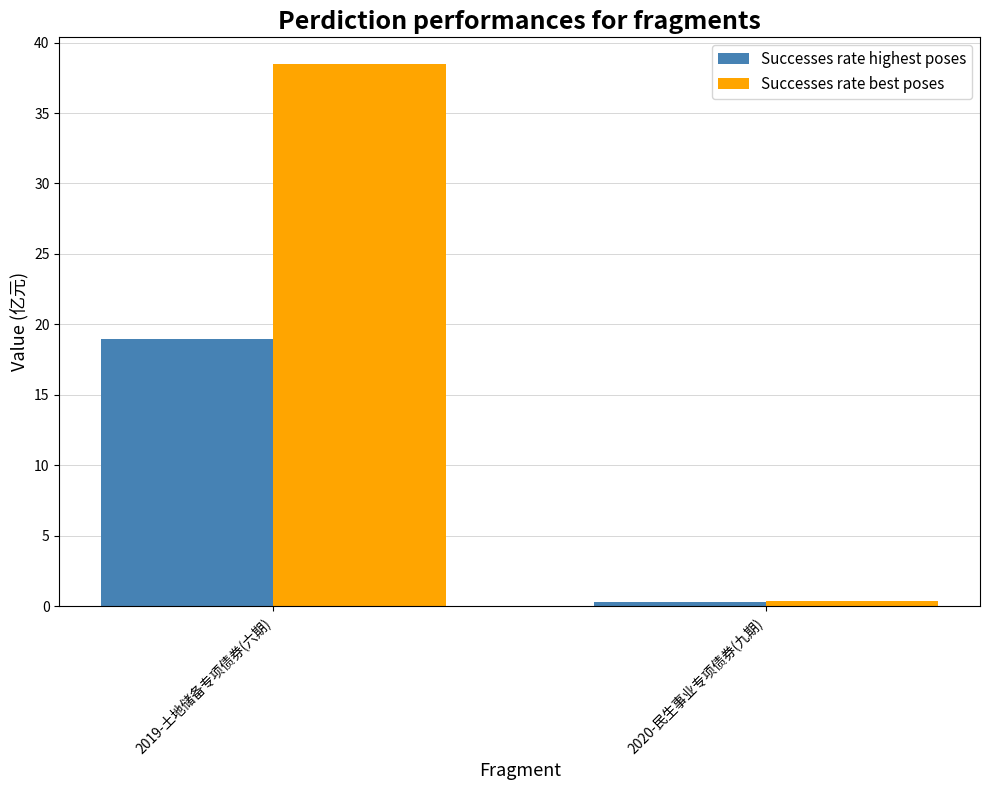

Between 2019-土地储备专项债券(六期) and 2020-民生事业专项债券(九期), which series saw the biggest shift?

Successes rate best poses